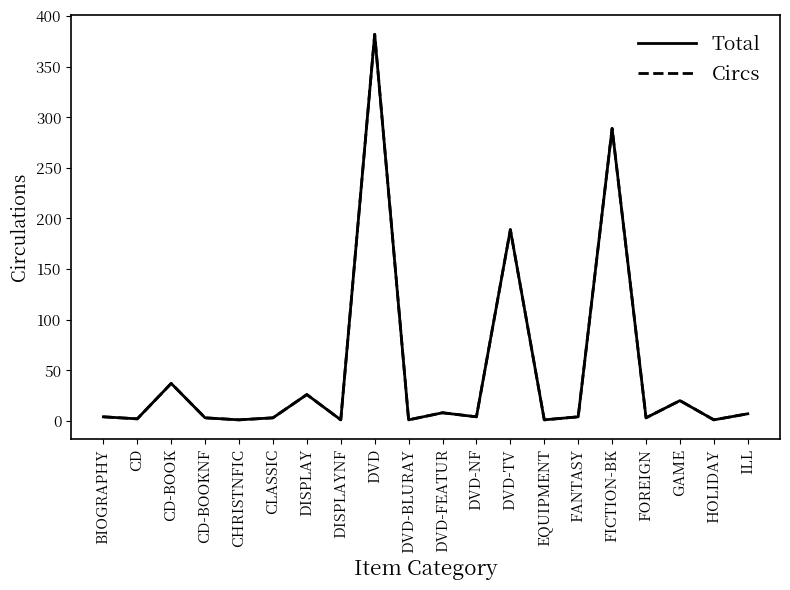

Rank the series by their maximum value, from lowest to highest.

Total, Circs